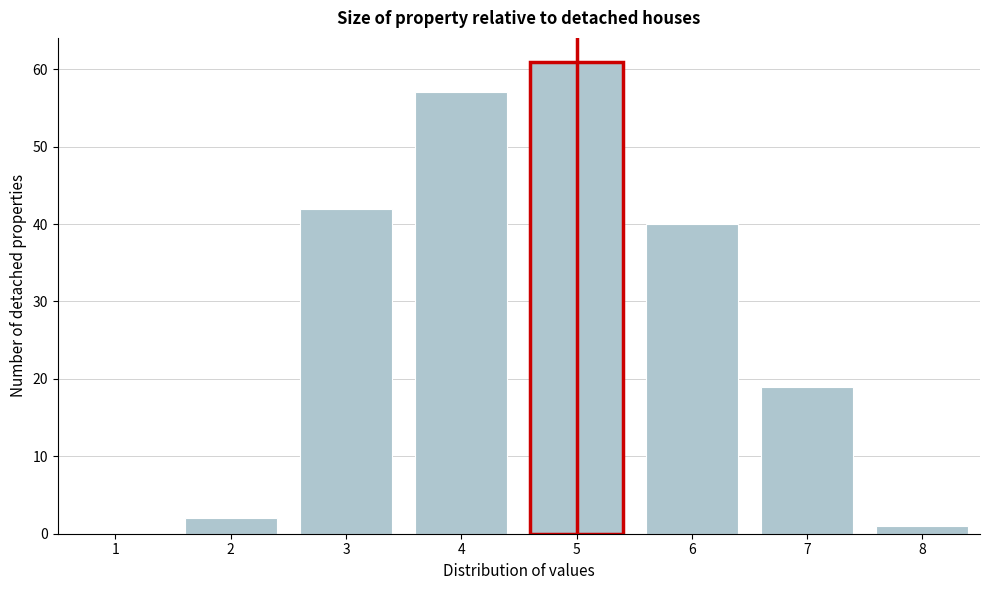

Reading left to right, extract all data points from this chart.

1=0	2=2	3=42	4=57	5=61	6=40	7=19	8=1